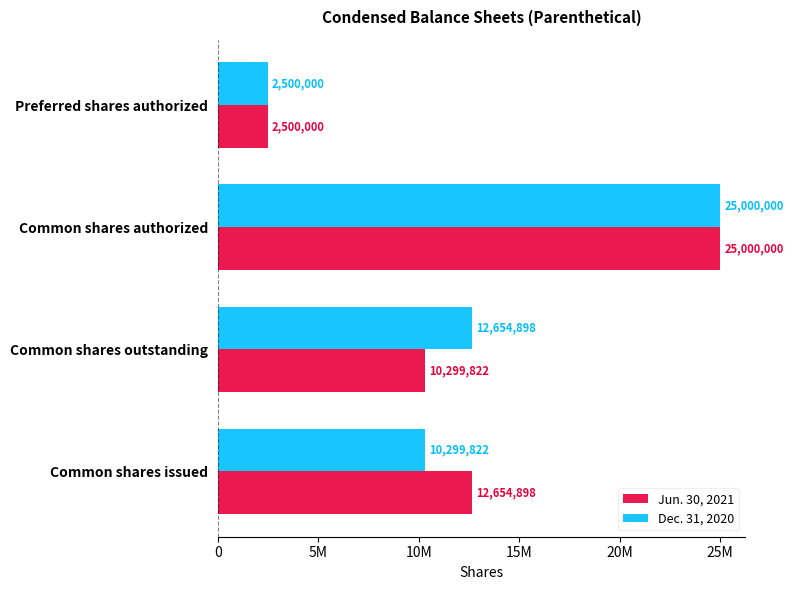

What are all the series names shown in the legend?

Jun. 30, 2021, Dec. 31, 2020